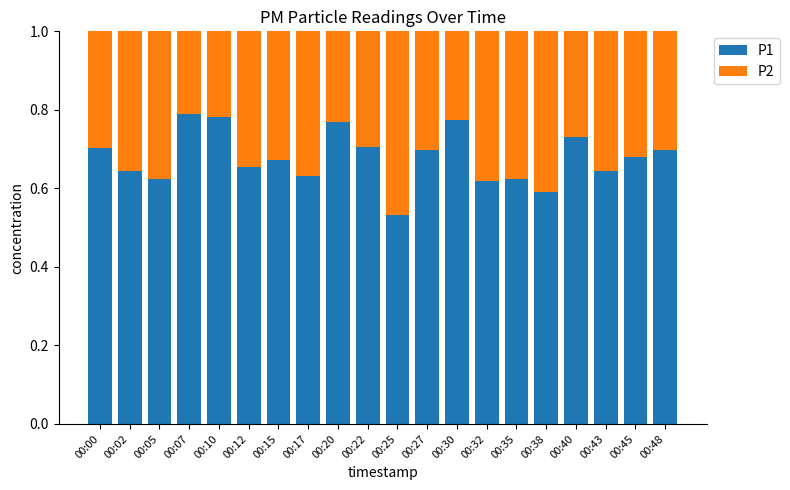

Are the bars horizontal?

No